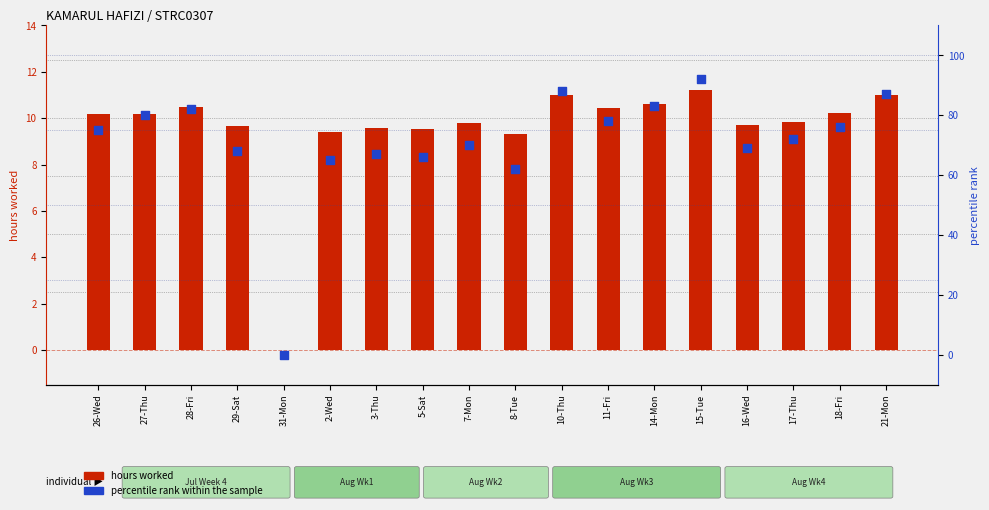

Which series reaches the maximum Y coordinate?

percentile rank within the sample